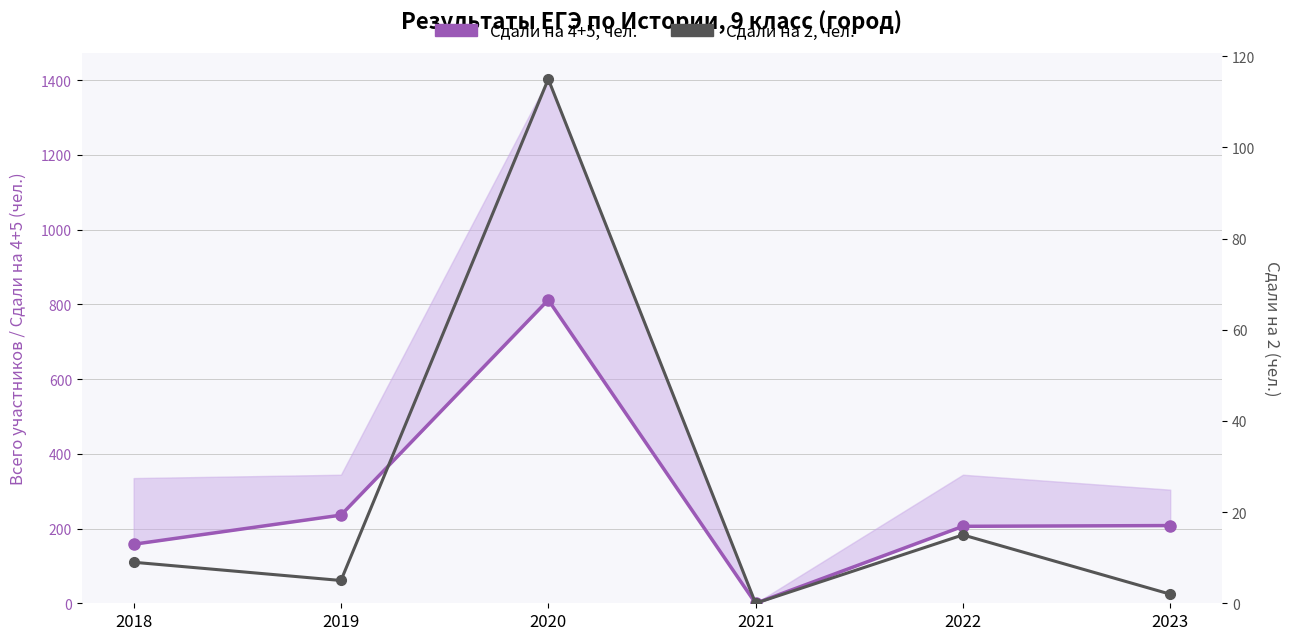

Is it true that Сдали на 4+5, чел. equals 340 at 2023?

False